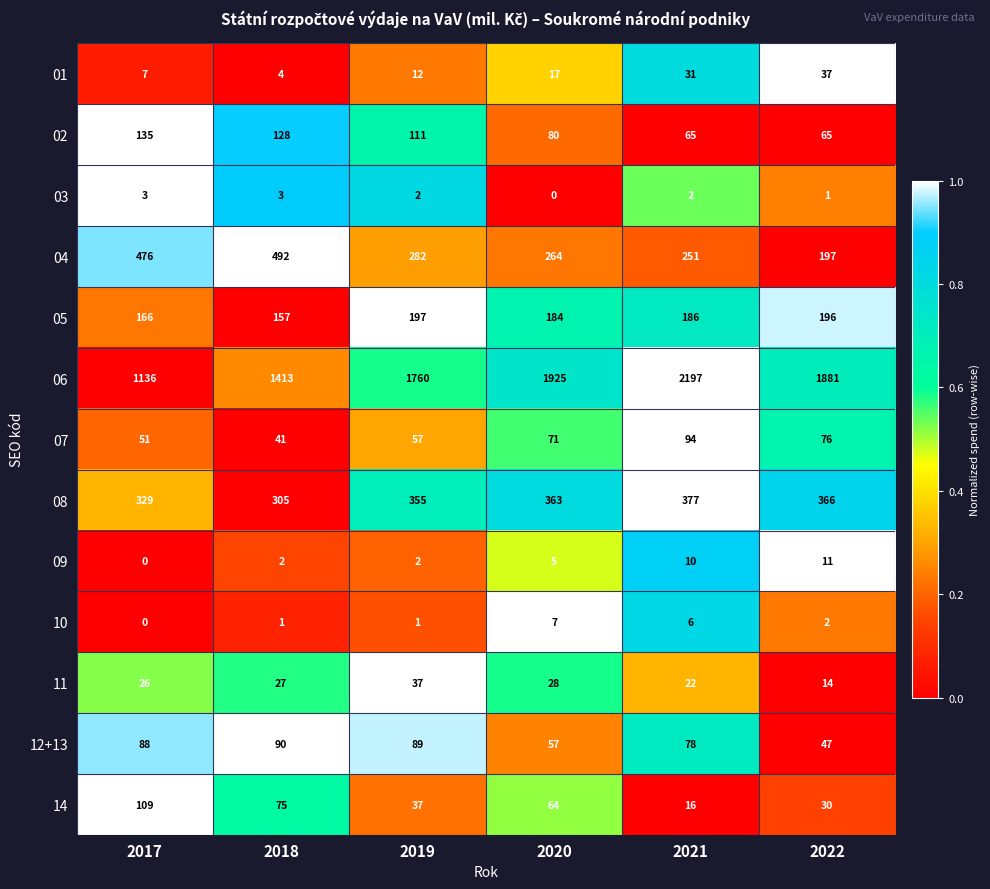

What is the difference between the highest and lowest values at 2021?

2195